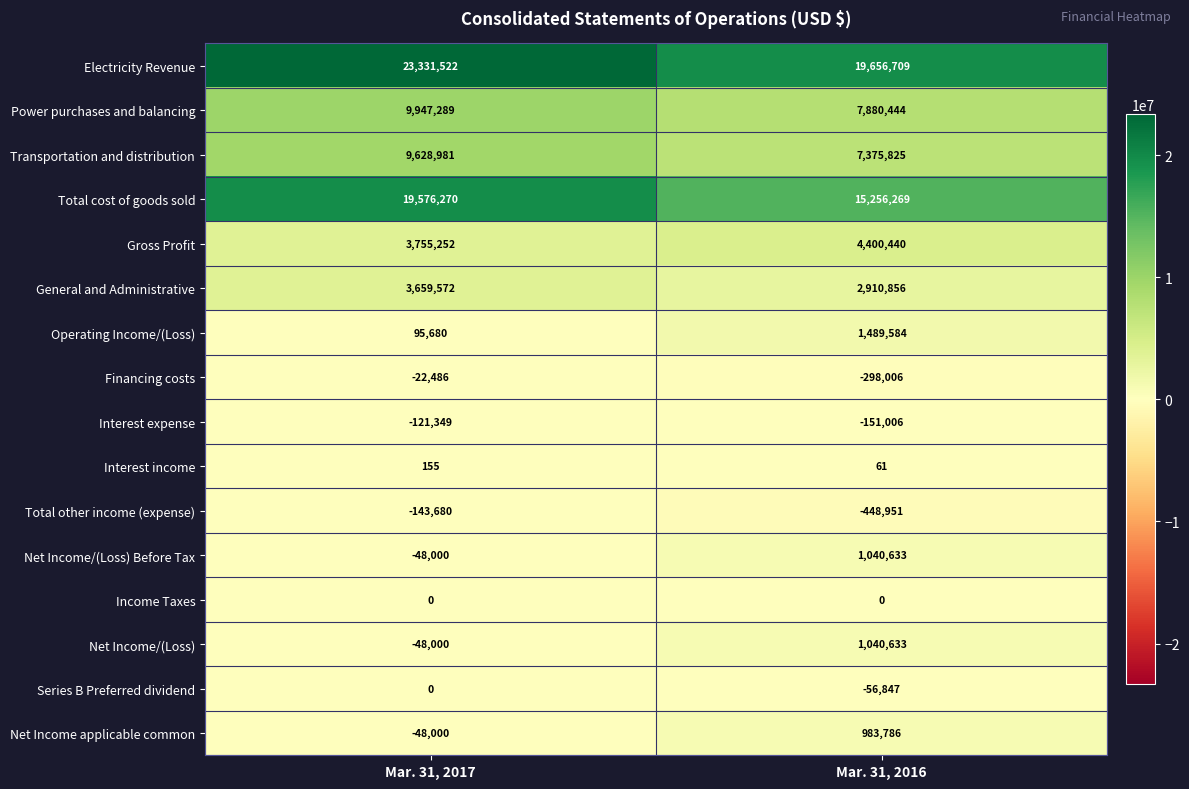

What is the sum of the Net Income/(Loss) values at Mar. 31, 2017 and Mar. 31, 2016?

992633